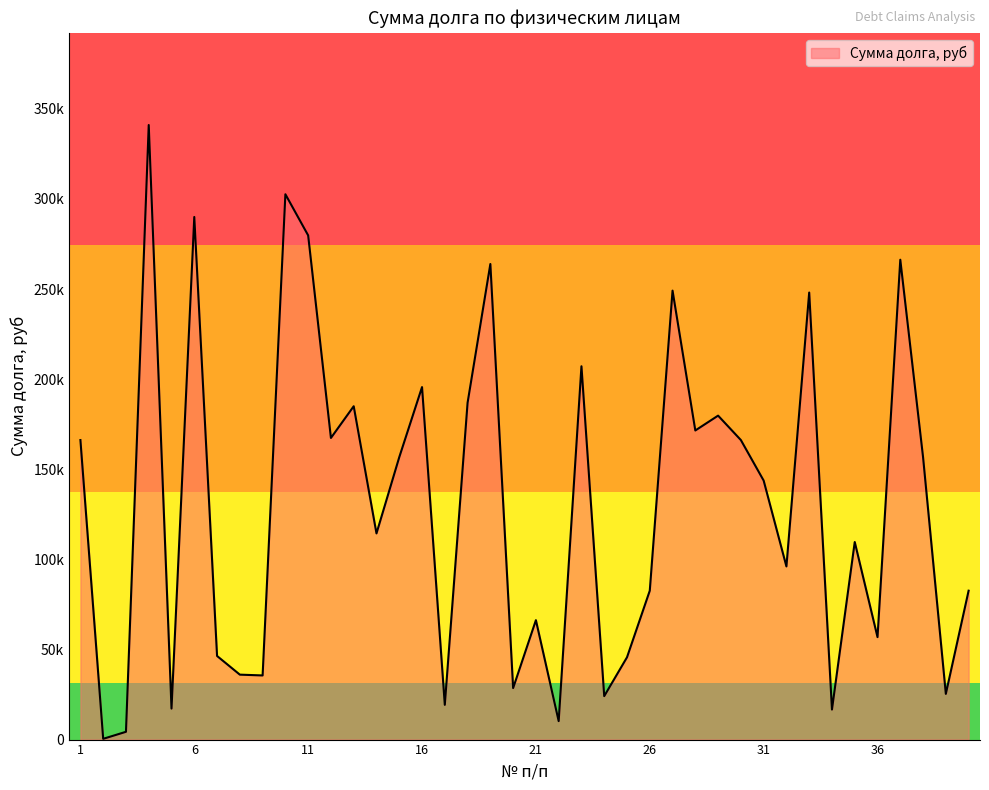

Does the chart display data point markers on the line(s)?

No